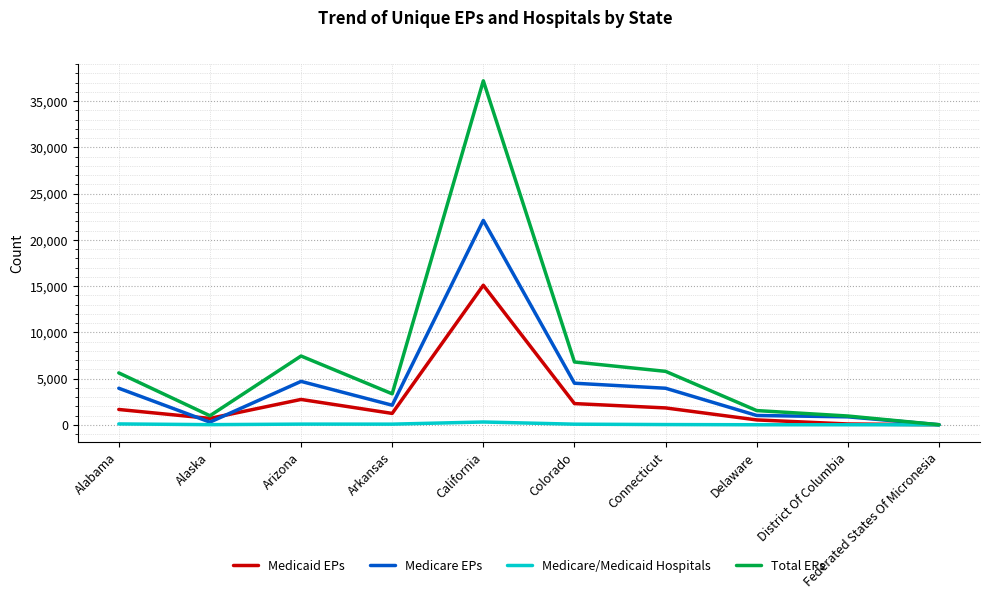

The value of Medicaid EPs at California is 15093. True or false?

True